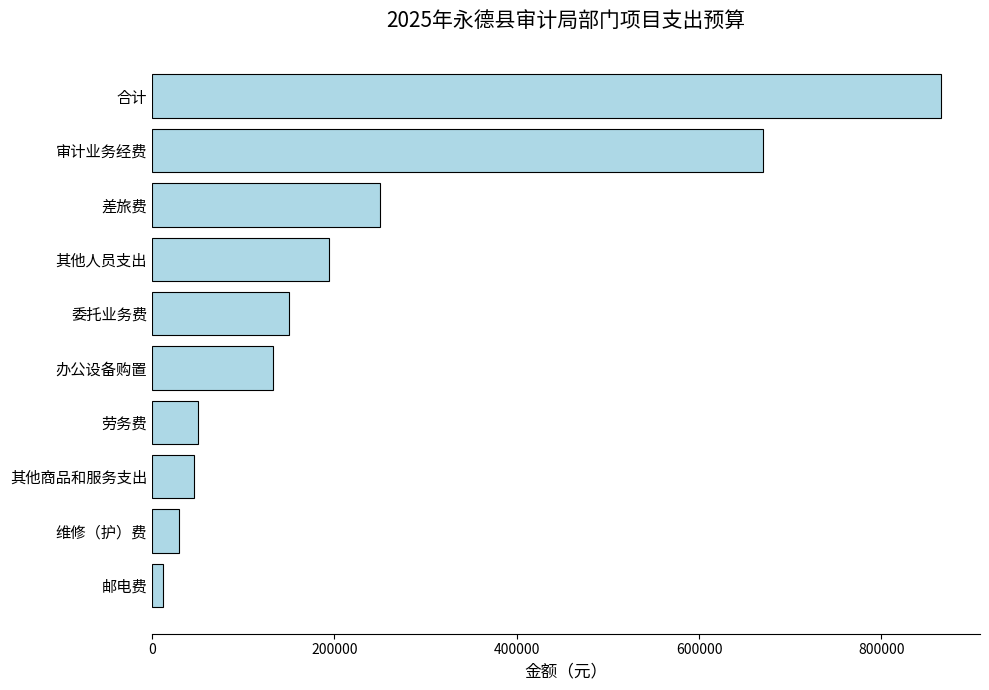

Which label corresponds to the largest value in the chart?

合计